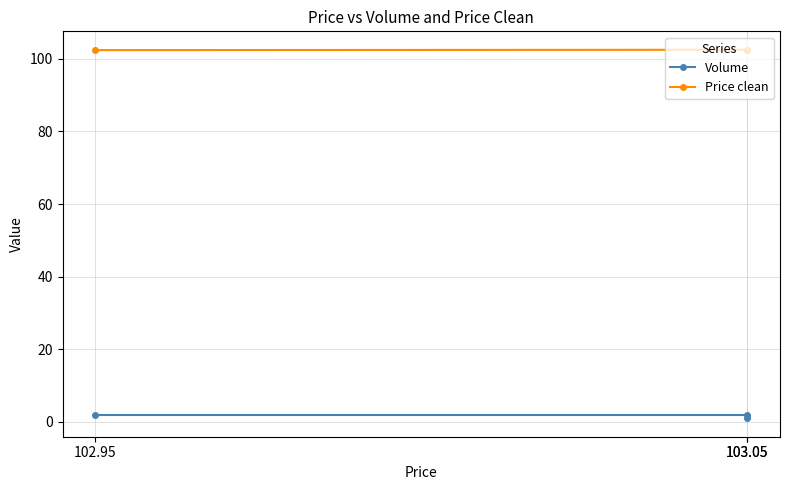

What is the approximate value of Price clean at 103.05?

102.5